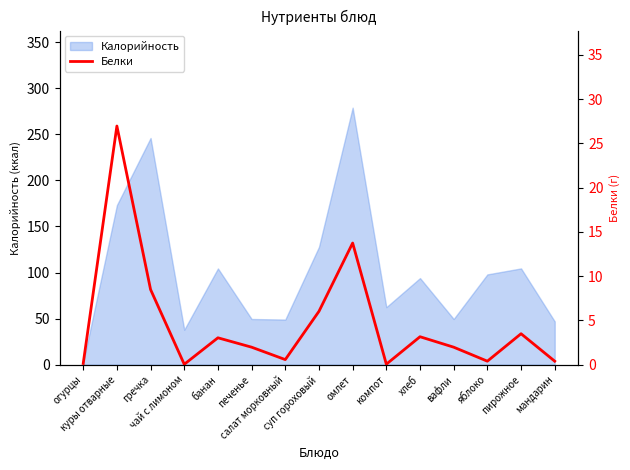

What is the value of the 6th point from the left?

2.0